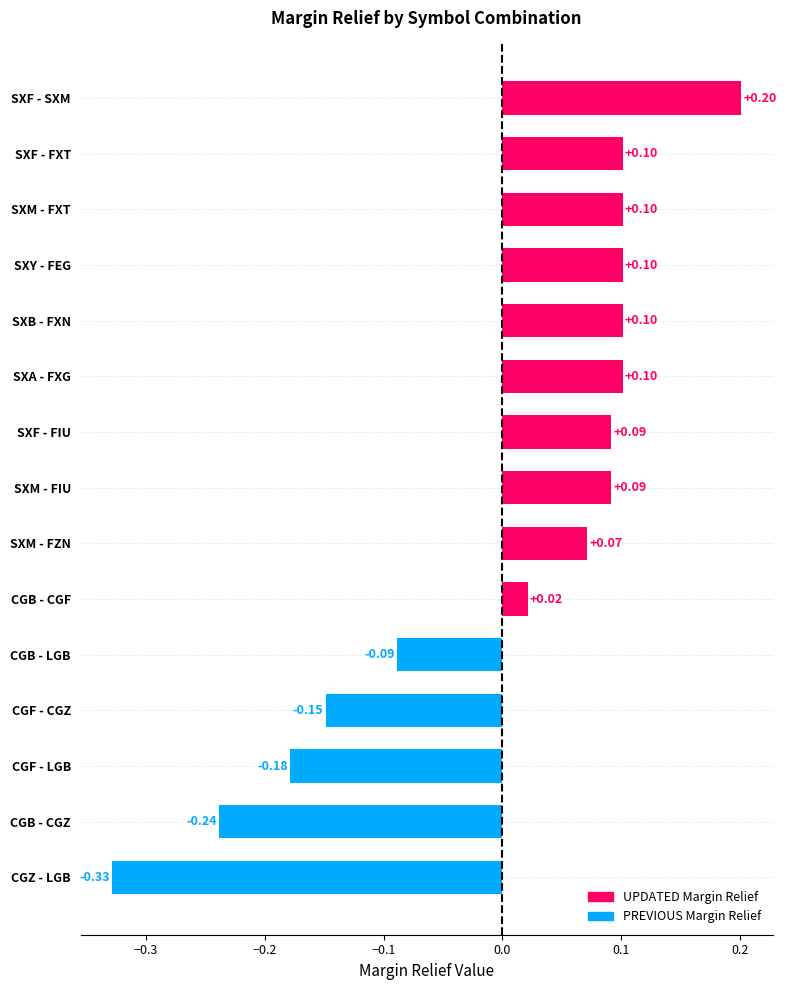

What is the change in value from CGB - CGF to SXF - SXM?

+0.2